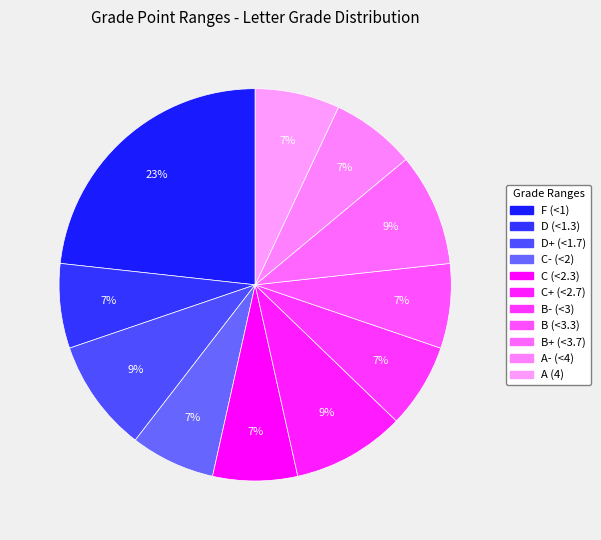

How many segments does this pie chart have?

11